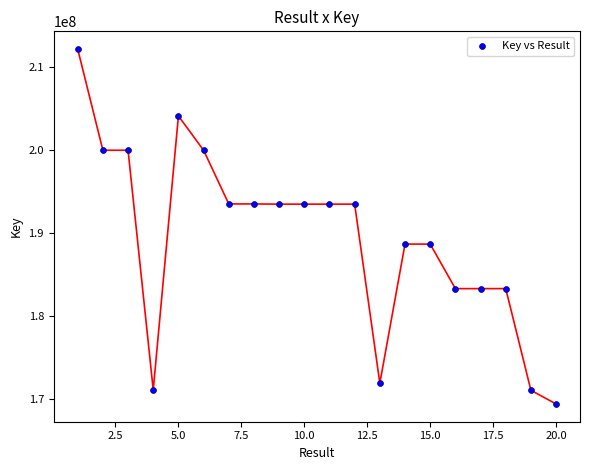

What is the range of X values (max minus min)?

19